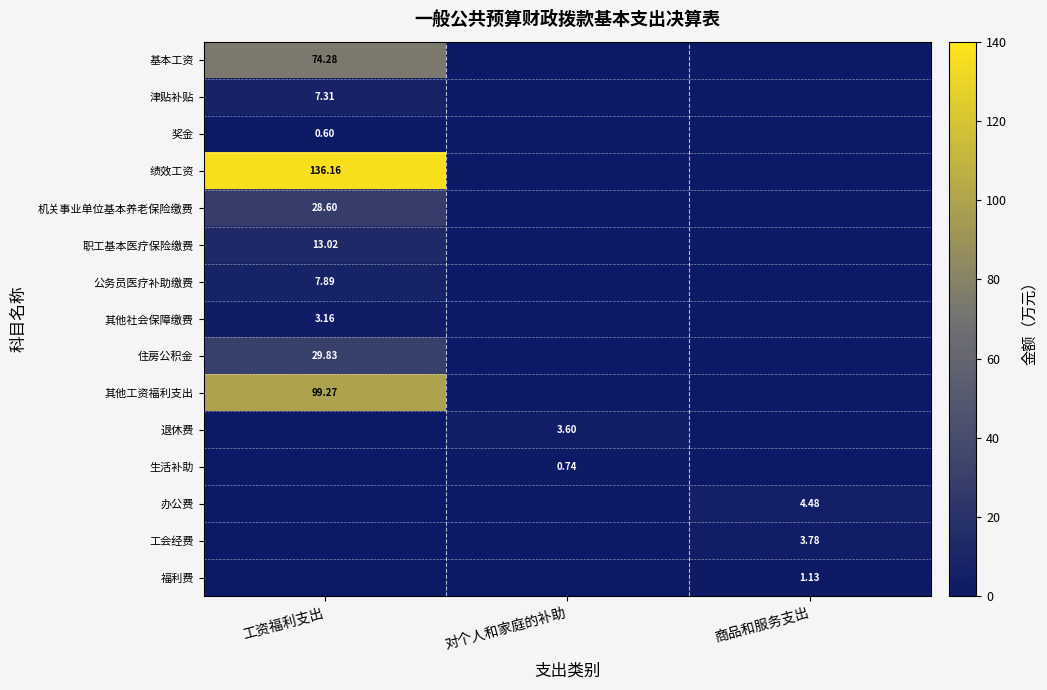

The value of 生活补助 at 对个人和家庭的补助 is 0.2. True or false?

False